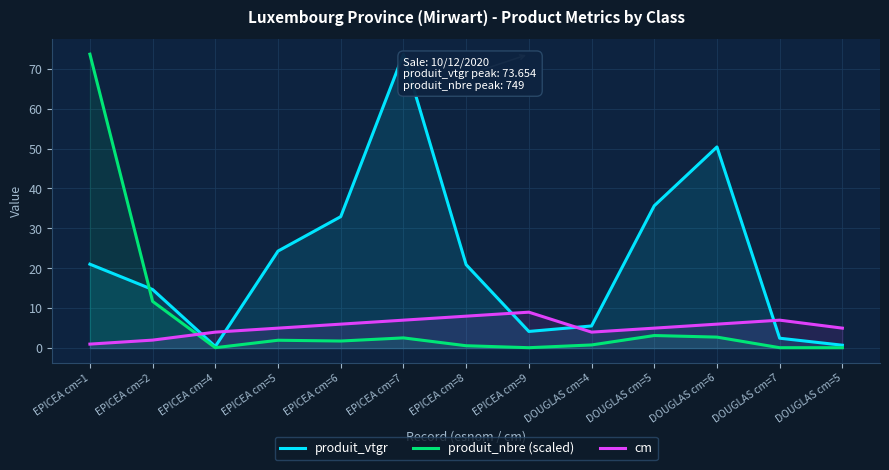

List the labels in order of produit_vtgr value, smallest first.

EPICEA cm=4, DOUGLAS cm=5, DOUGLAS cm=7, EPICEA cm=9, DOUGLAS cm=4, EPICEA cm=2, EPICEA cm=8, EPICEA cm=1, EPICEA cm=5, EPICEA cm=6, DOUGLAS cm=5, DOUGLAS cm=6, EPICEA cm=7